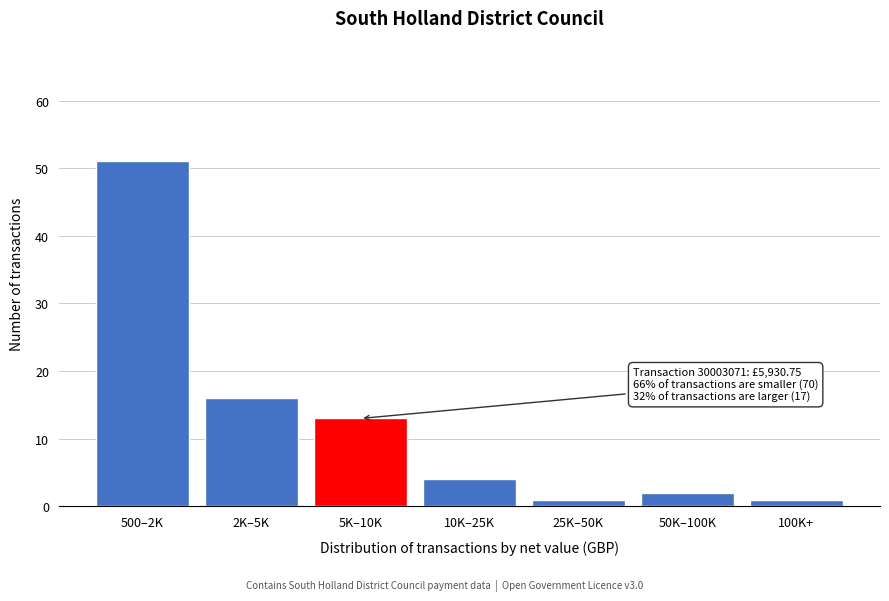

Reading right to left, transcribe all the data shown in this chart.

1	2	1	4	13	16	51